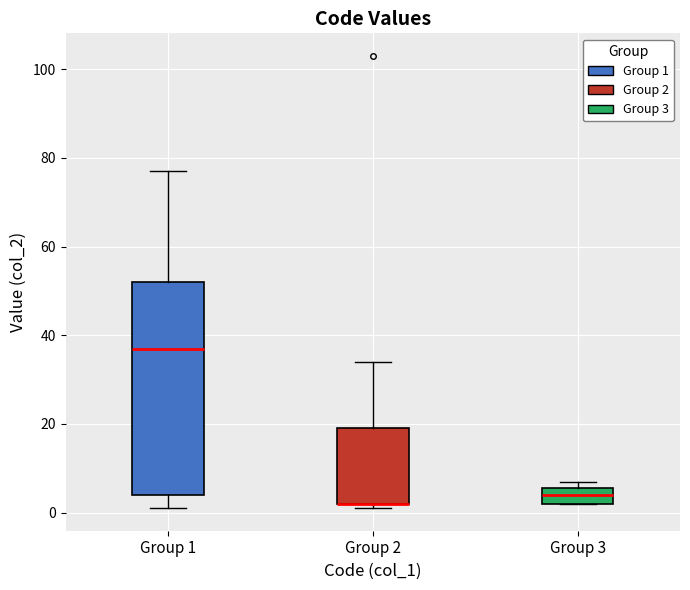

Where is the upper edge of the box for Group 1 on the y-axis? The values are not printed on the chart, so give them approximately, as read against the axis.

52